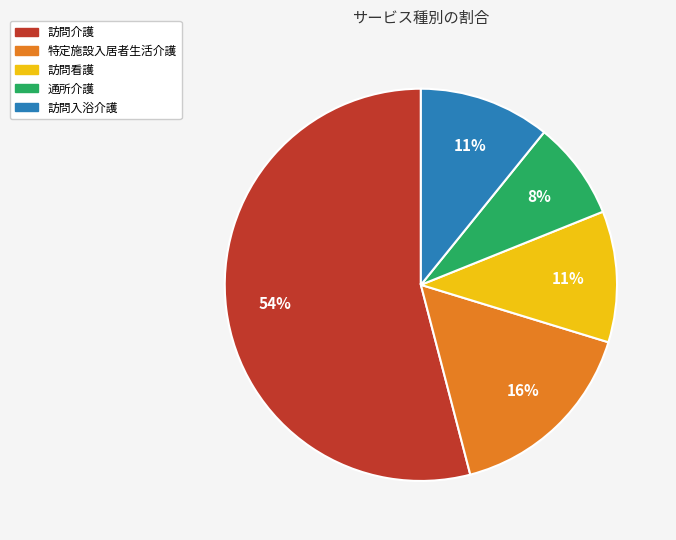

To the nearest percent, what is the difference between the largest and smallest slice percentages?

46%